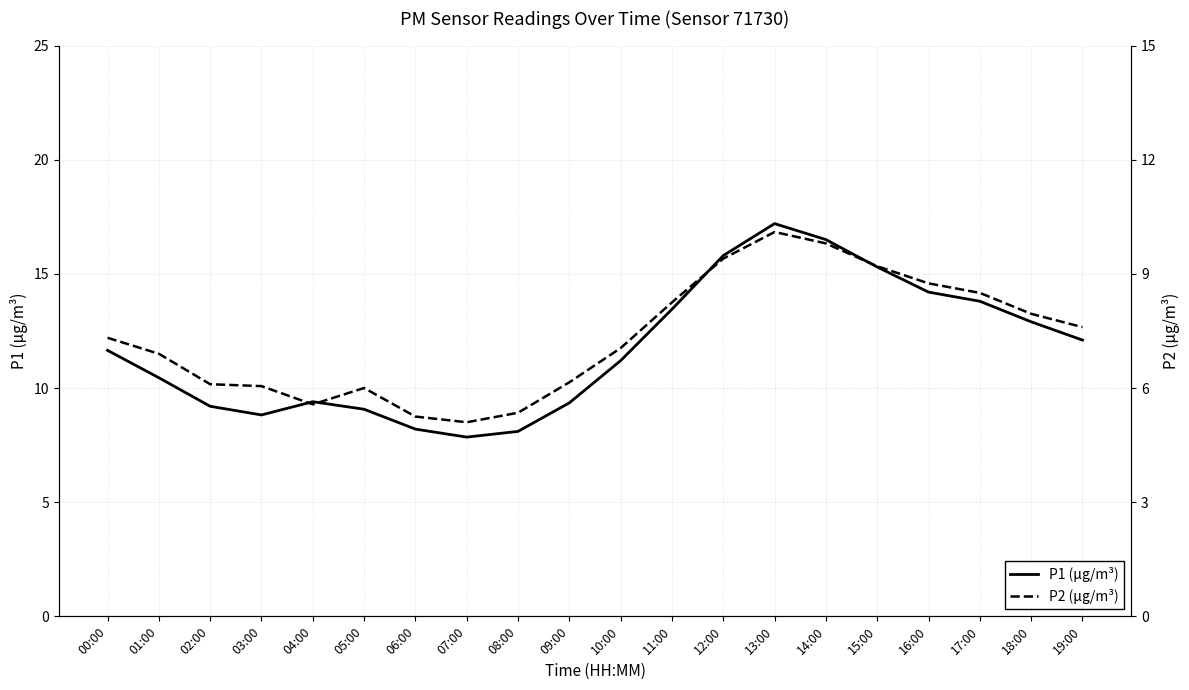

How many data points in P1 (µg/m³) are above 11?

11